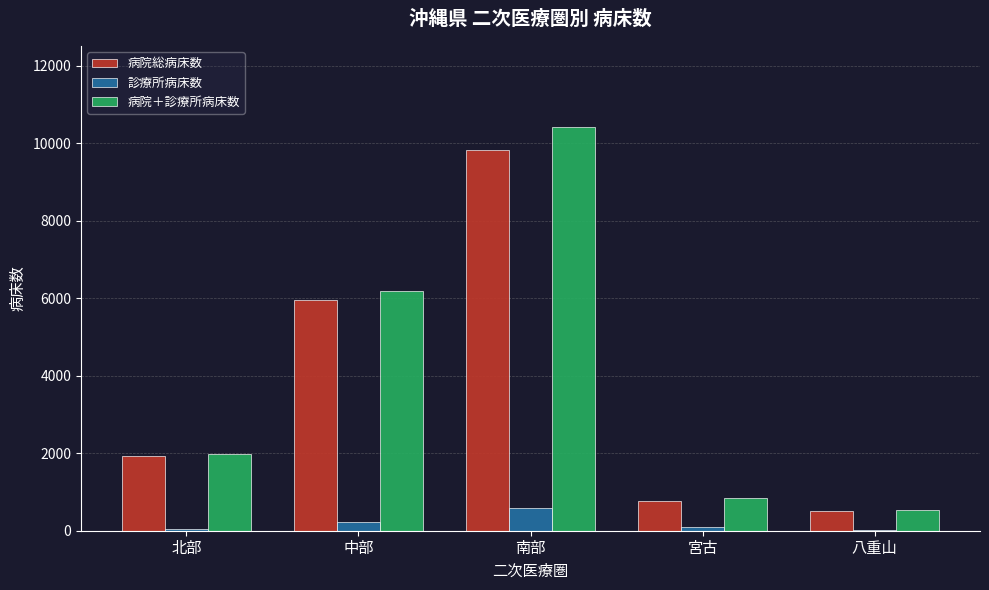

The value of 病院＋診療所病床数 at 南部 is 10427. True or false?

True